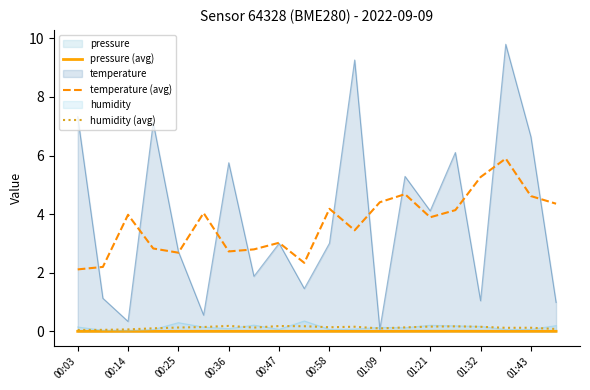

What is the maximum value shown in the chart?

9.8